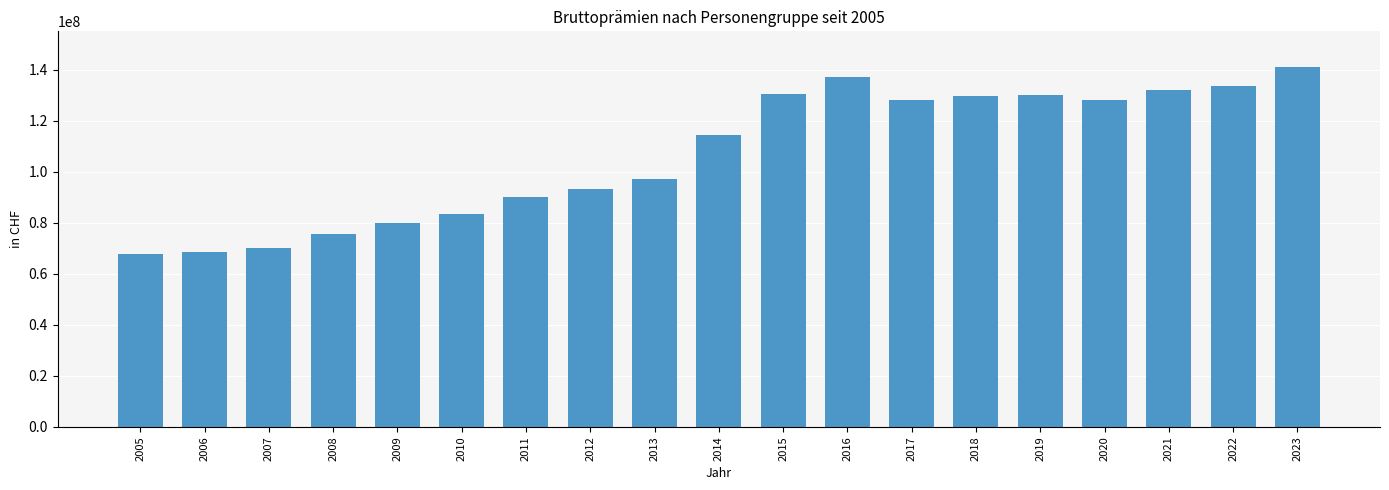

What is the average value?

106938894